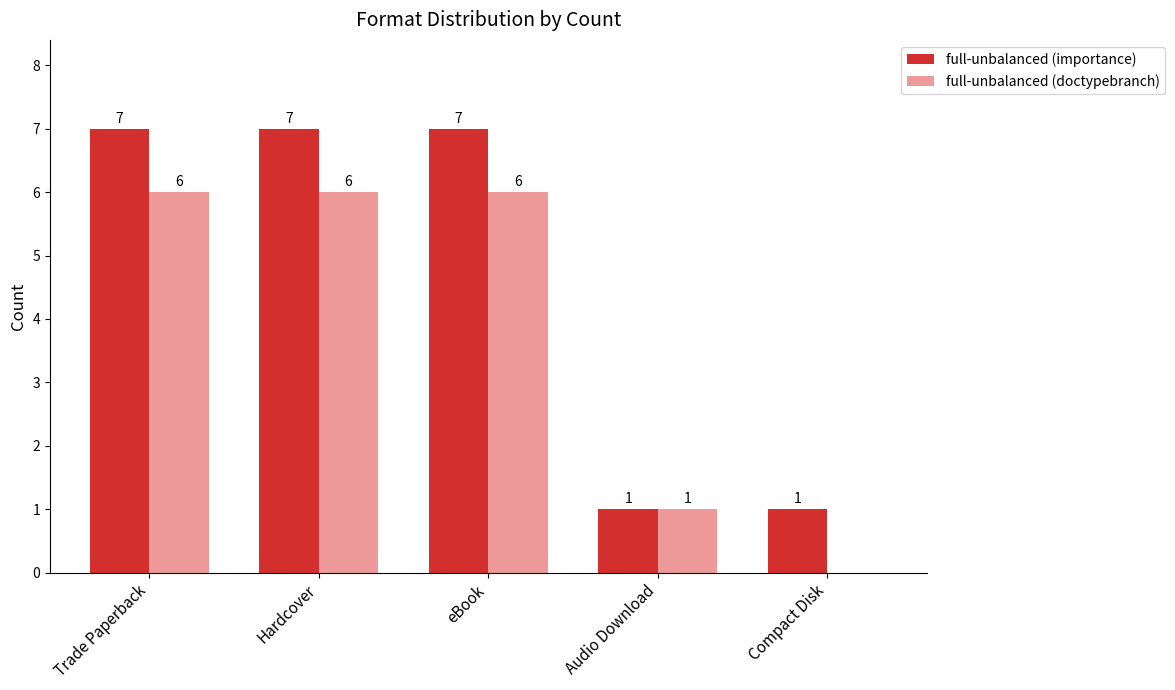

Is it true that full-unbalanced (doctypebranch) equals 3 at eBook?

False